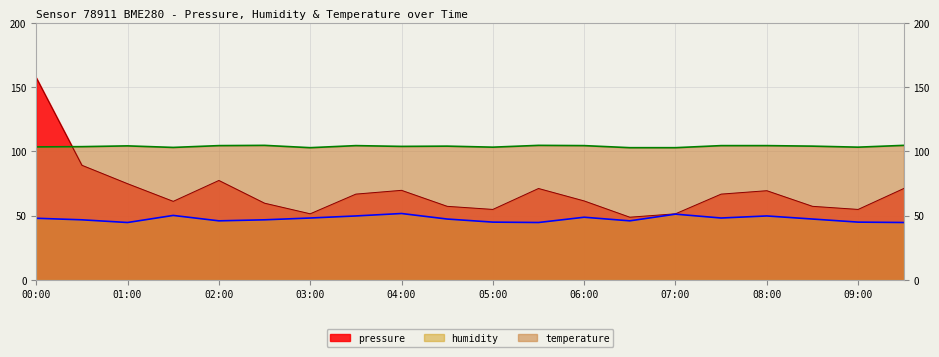

Is the value of temperature at 05:00 greater than the value of humidity at 03:30?

Yes